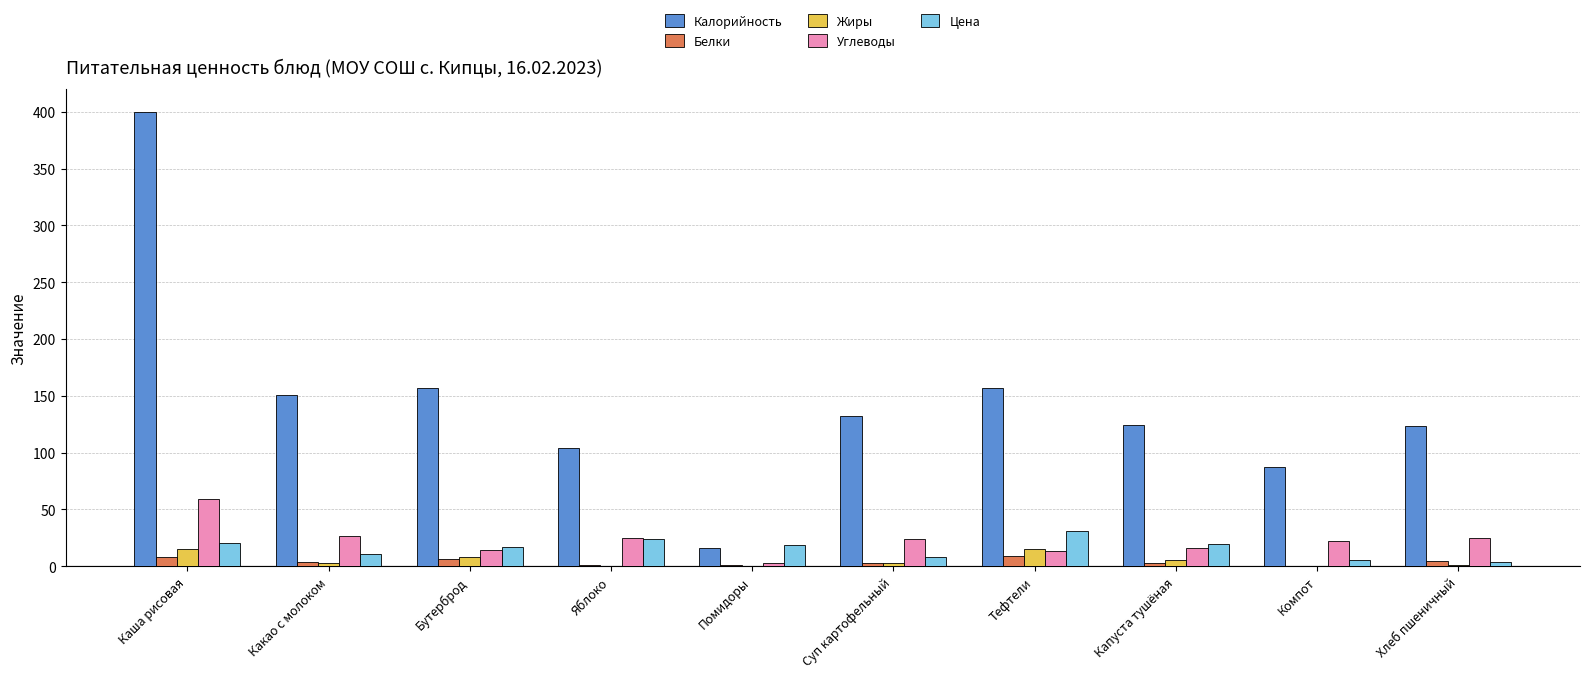

Which series has the largest total across all categories?

Калорийность